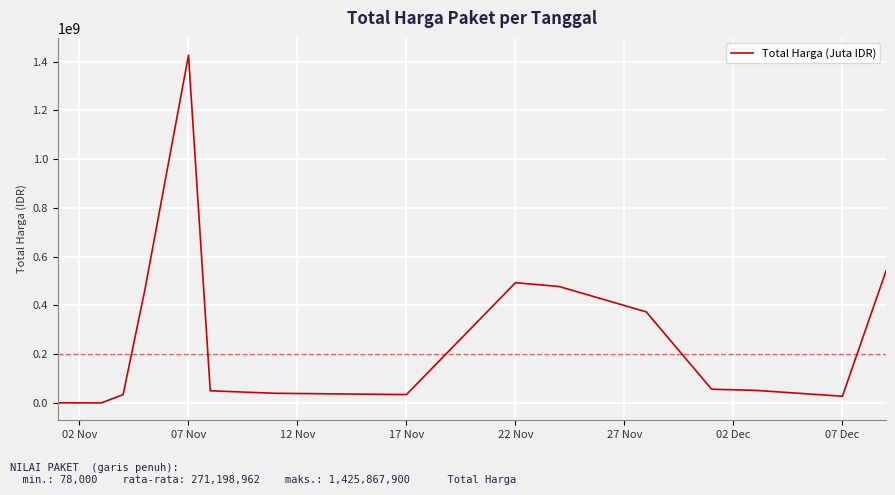

What is the maximum value shown in the chart?

1425867900